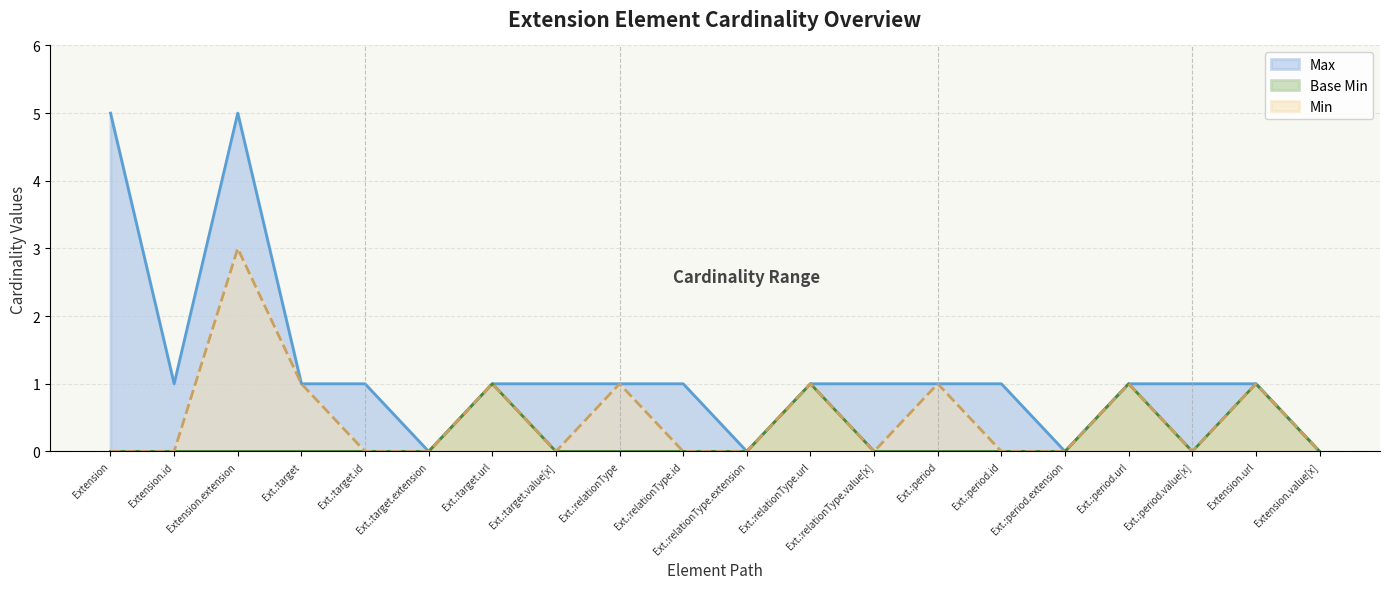

What position from the right is Ext.:relationType.extension?

10